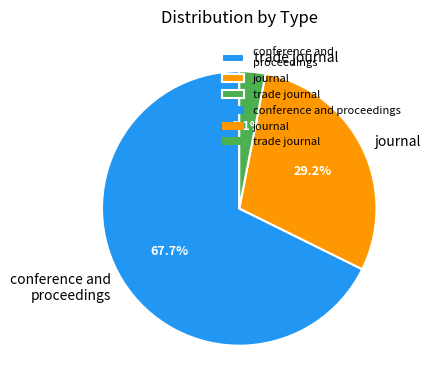

Is there a majority slice in this chart?

Yes